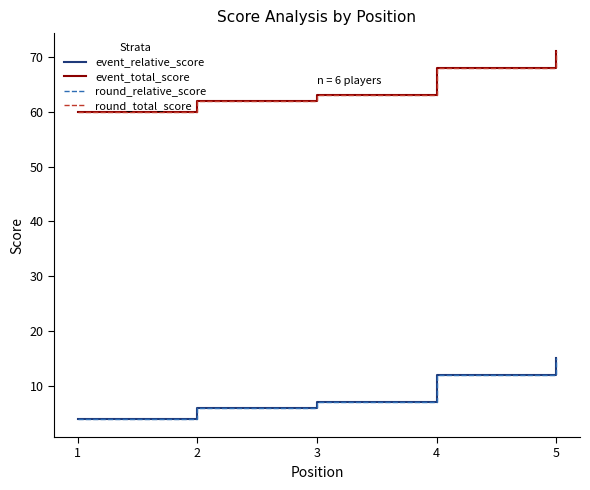

Is this an area chart (filled region under the line)?

No